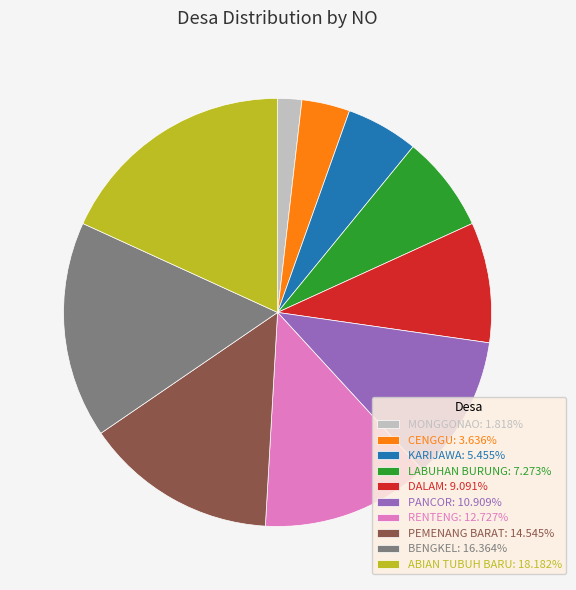

Does DALAM: 9.091% represent more than half of the total?

No